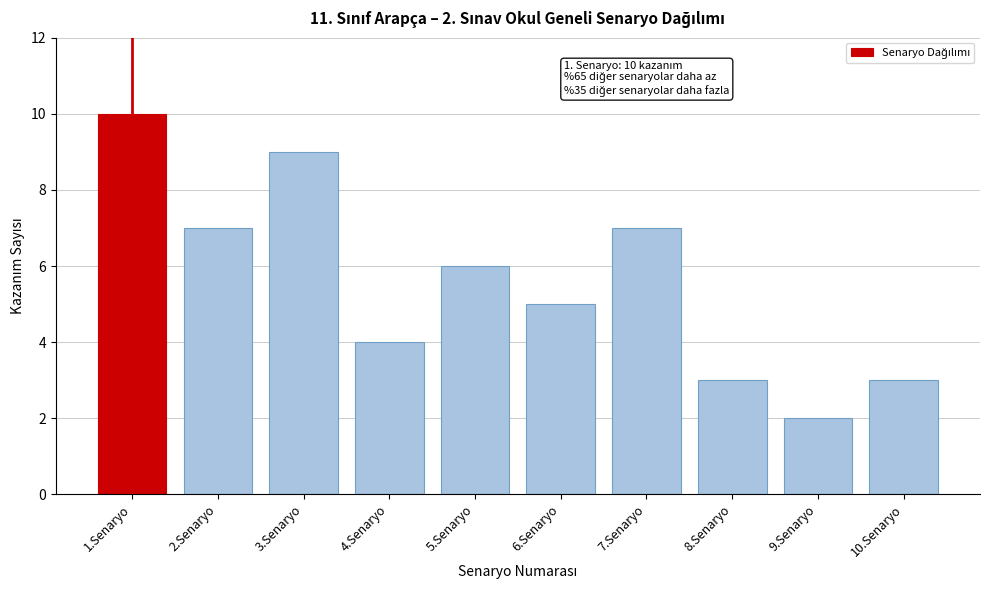

Reading left to right, extract all data points from this chart.

1.Senaryo=10	2.Senaryo=7	3.Senaryo=9	4.Senaryo=4	5.Senaryo=6	6.Senaryo=5	7.Senaryo=7	8.Senaryo=3	9.Senaryo=2	10.Senaryo=3